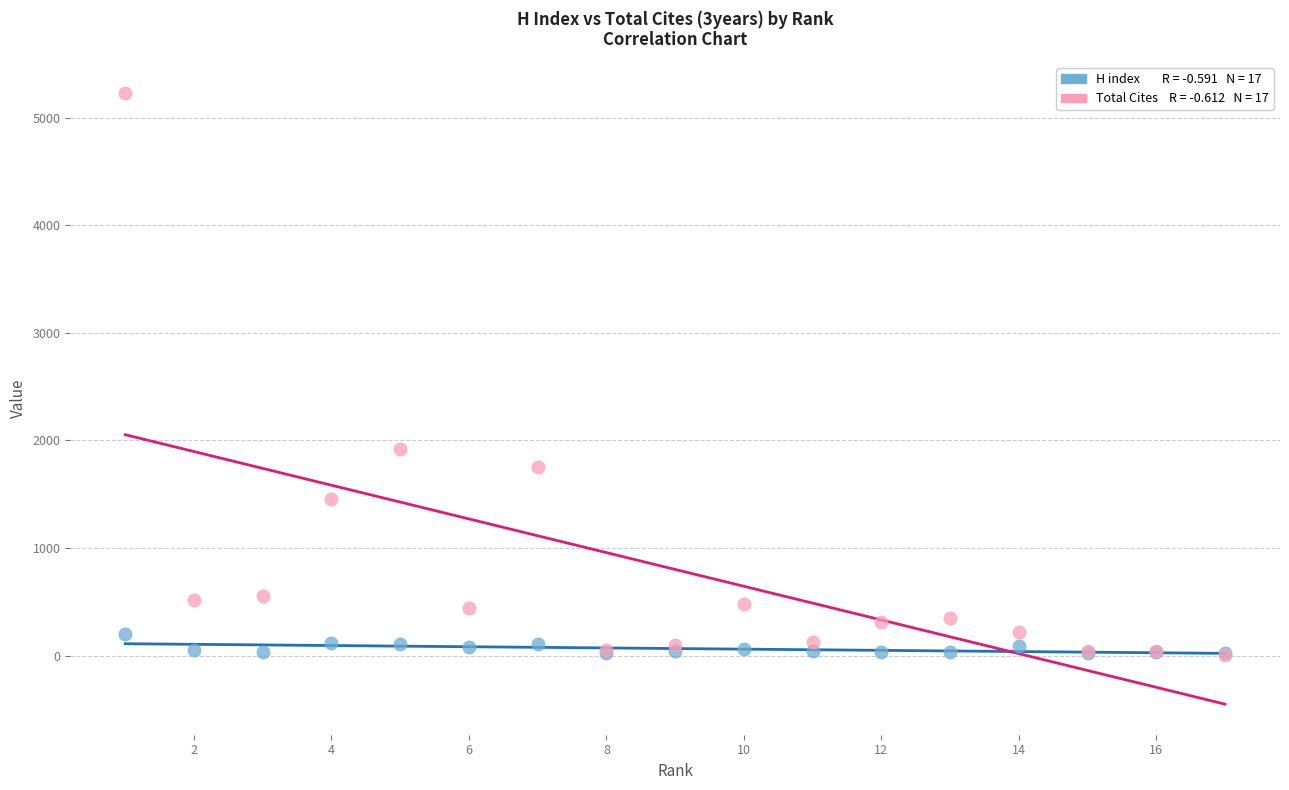

Across all series, what Y value is closest to 2622?

1925